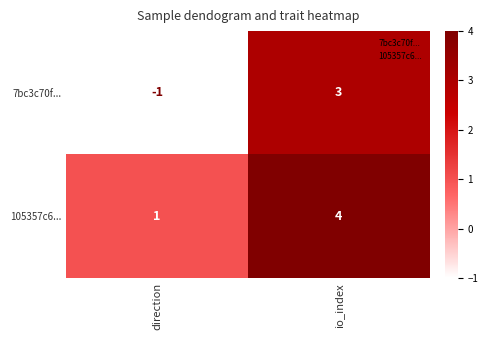

What is the minimum value shown in the chart?

-1